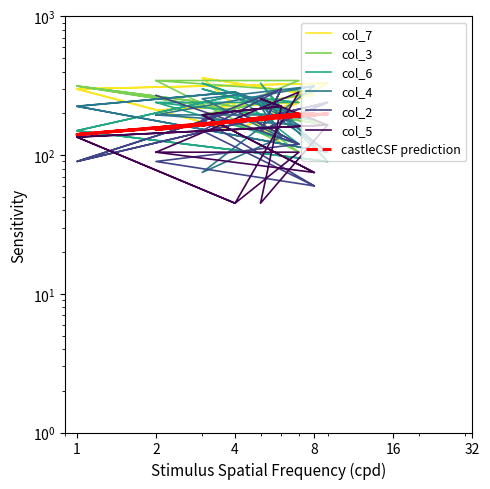

How many values in the col_5 series are below 135?

8